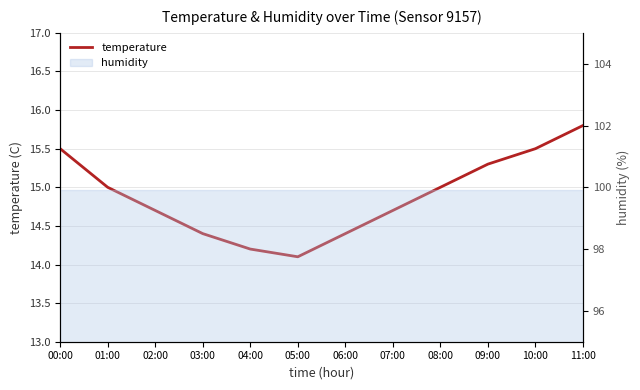

How many data points are above 15?

4